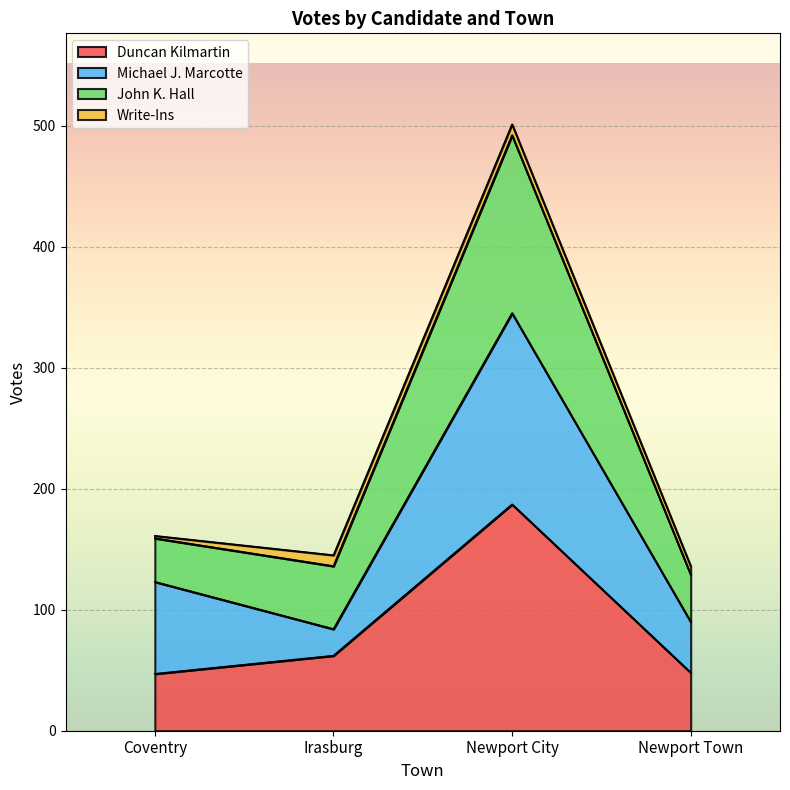

What is the maximum value for Duncan Kilmartin?

187